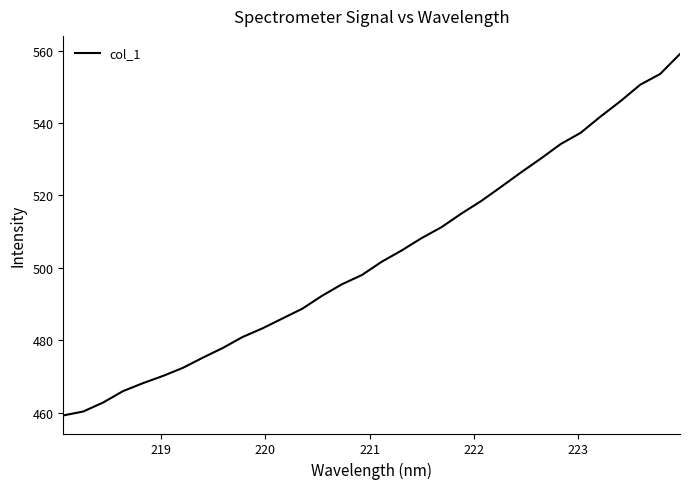

What is the greatest value displayed?

559.1